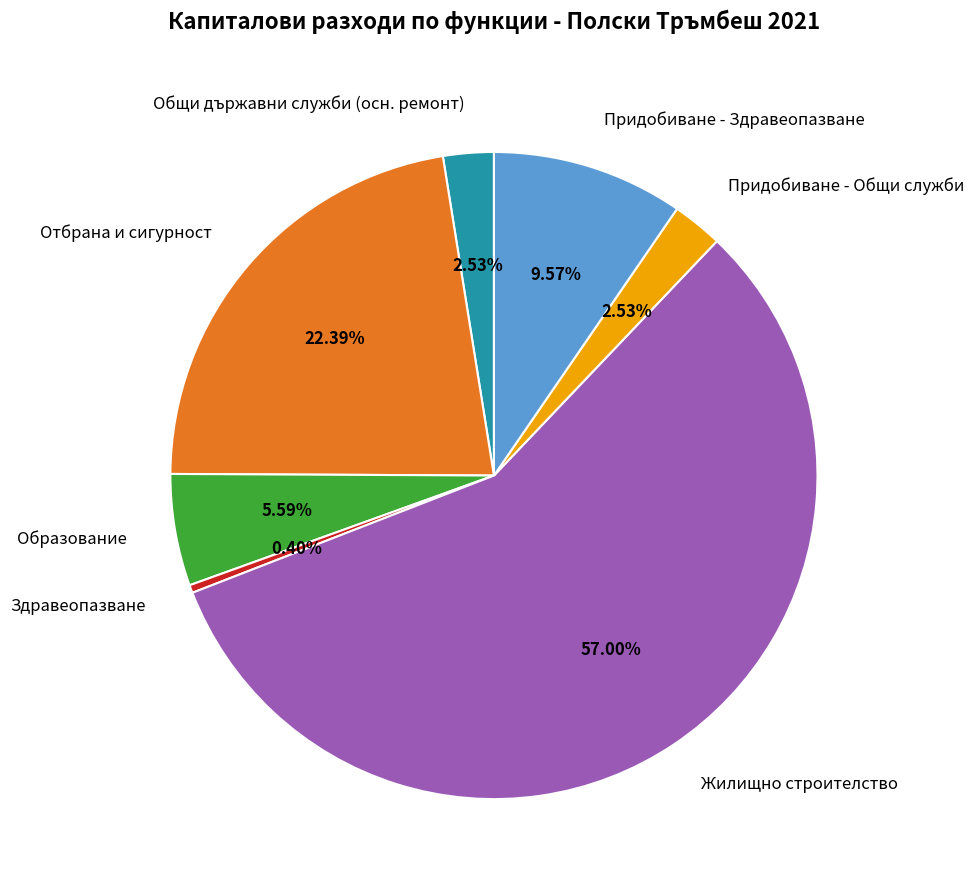

To the nearest percent, what portion does Придобиване - Здравеопазване represent?

10%